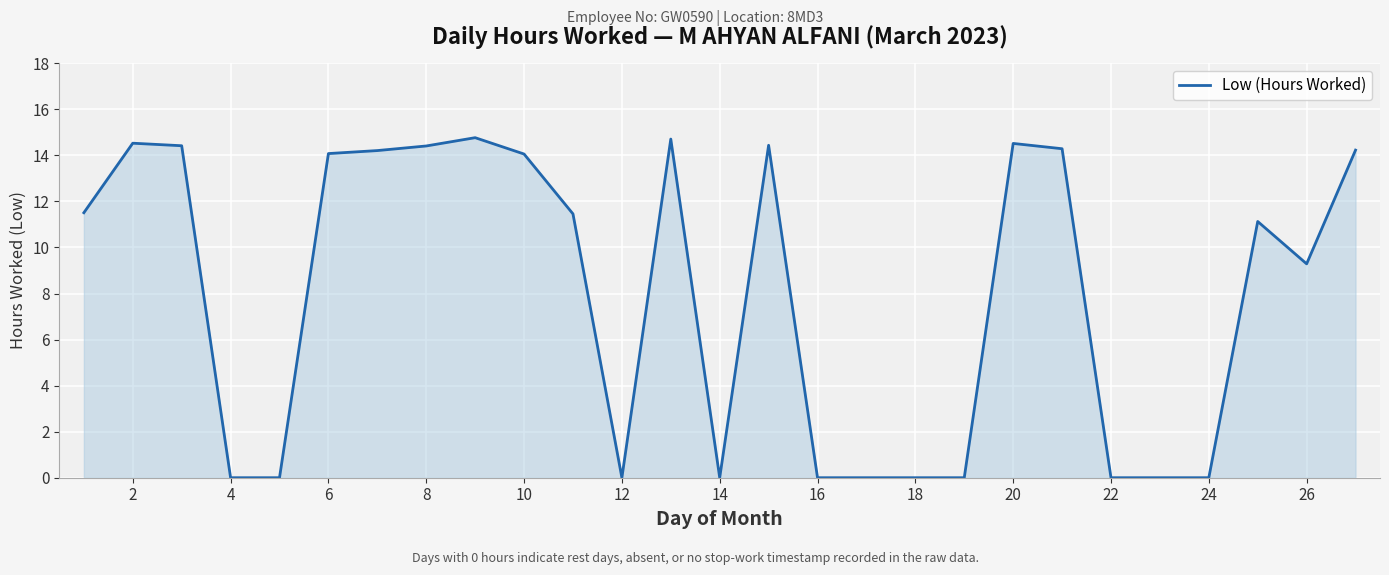

What is the maximum value shown in the chart?

14.8